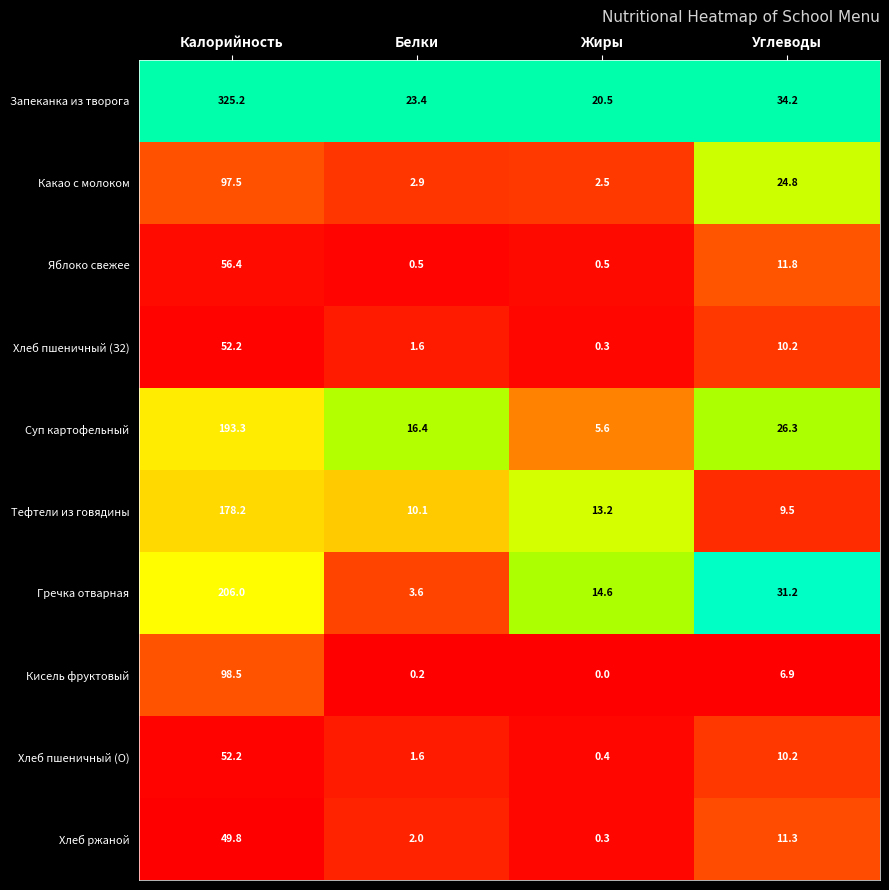

At how many categories does at least one series exceed 0?

4